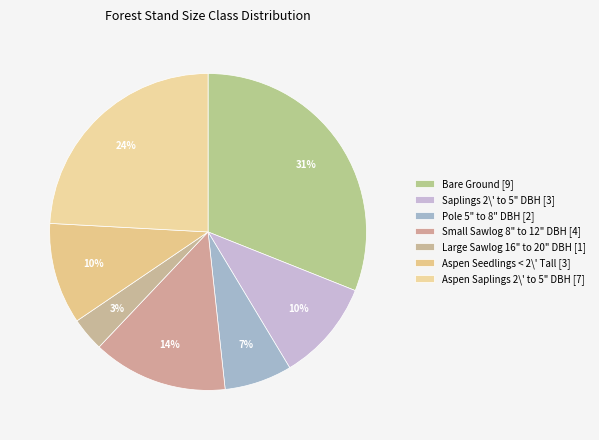

Does Large Sawlog 16" to 20" DBH [1] account for over 50% of the chart?

No